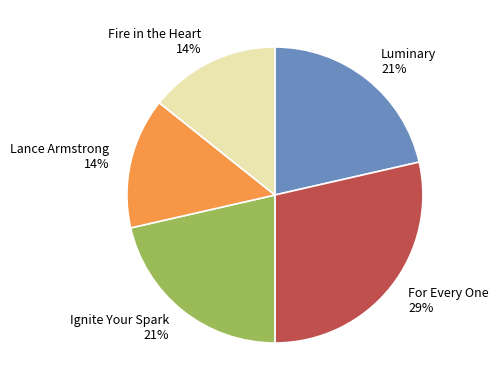

Is it true that Lance Armstrong is 14% of the pie?

True